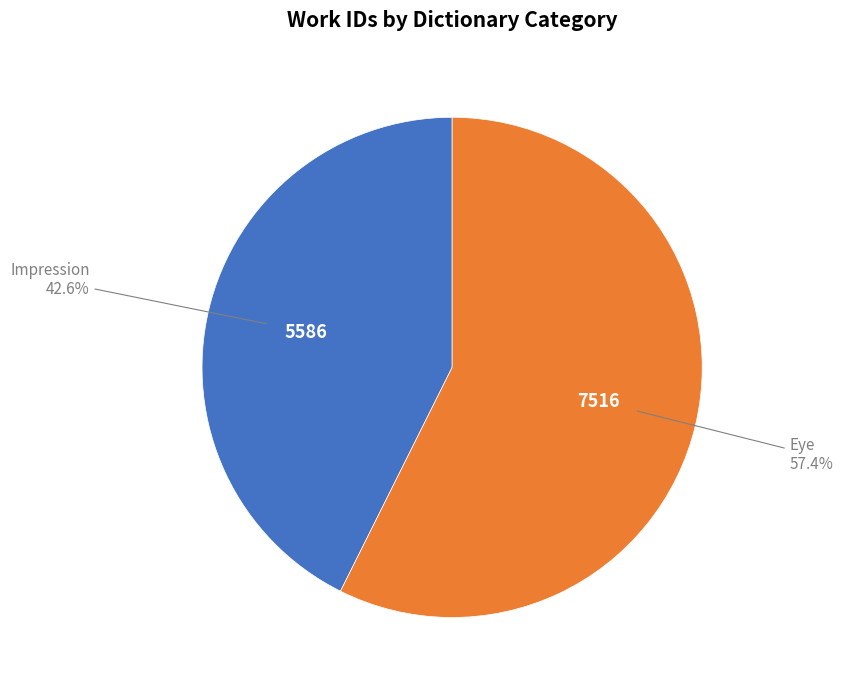

Approximately how many times larger is the value at Eye compared to Impression?

1.3